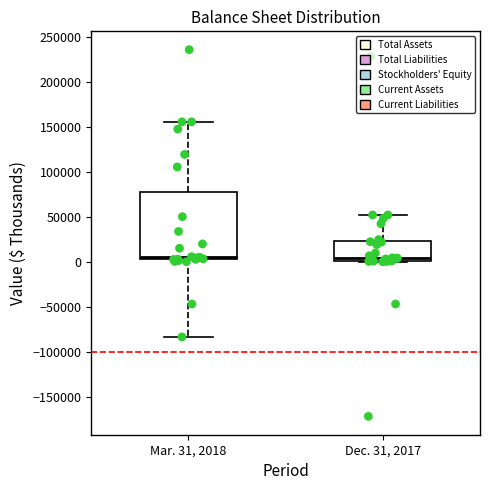

Reading left to right, read every box against the y-axis: the position of its median line, the range the box covers, and the ends of its whiskers. The values are not printed on the chart, so give them approximately, as read against the axis.

Mar. 31, 2018: median 5000 (just above the box's lower edge), box 5000 to 80000, whiskers -85000 to 155000
Dec. 31, 2017: median 5000, box 0 to 25000, whiskers 0 to 50000